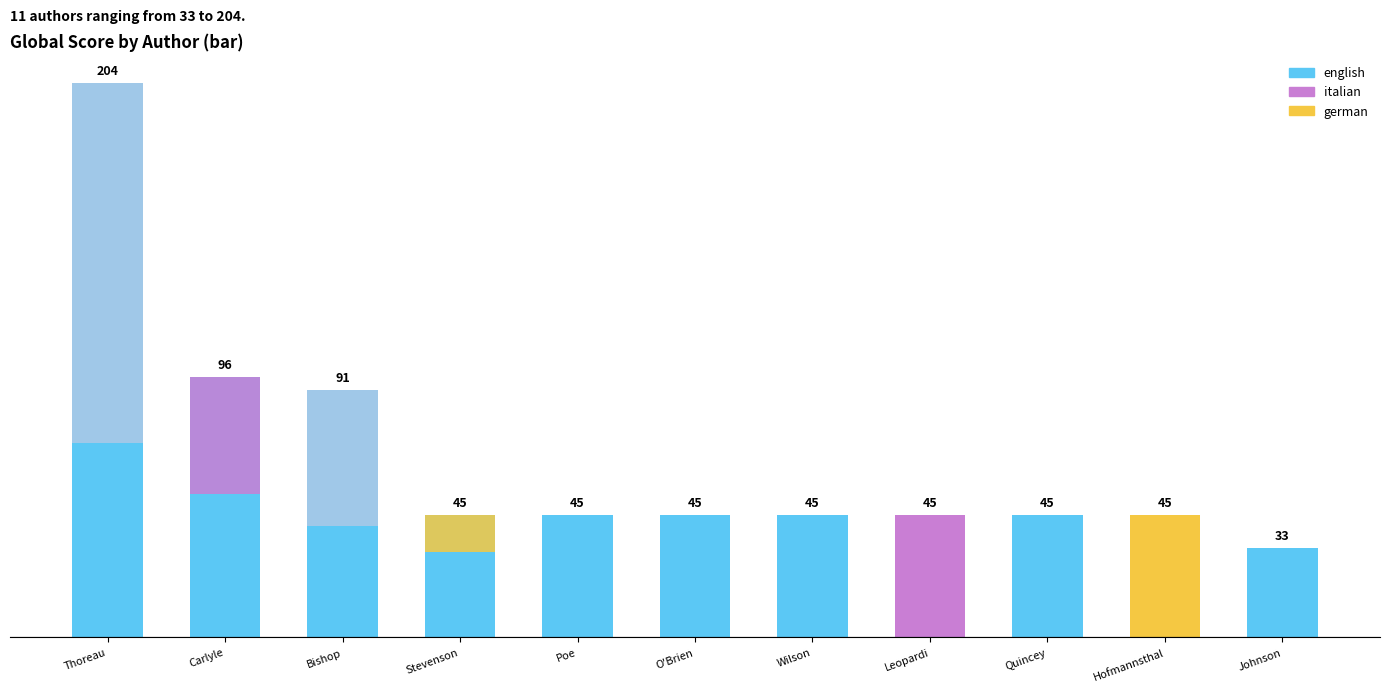

Approximately how many times larger is the value at Giacomo Leopardi compared to Samuel Johnson?

1.4